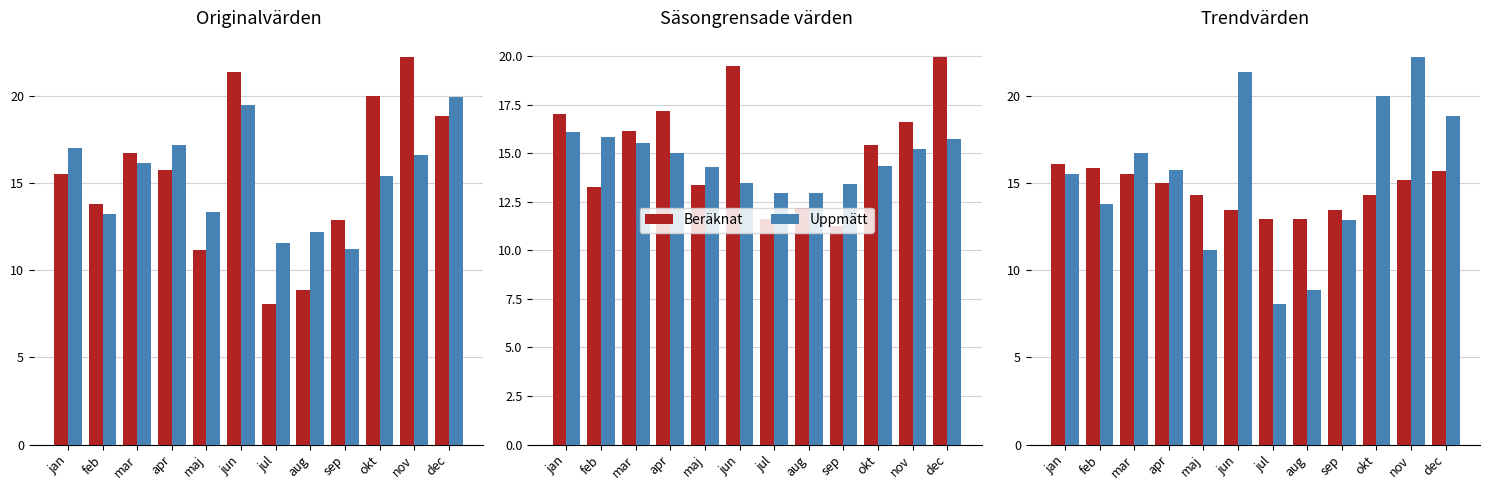

The Beräknat series shows 12.9 at jul. True or false?

True